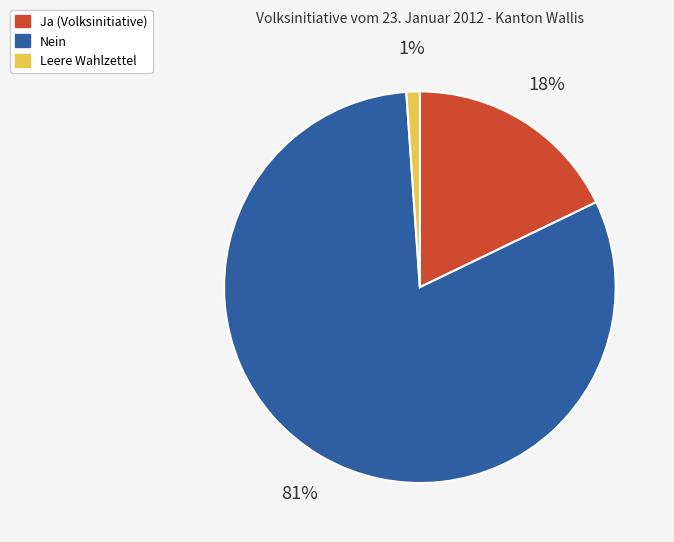

Is there a majority slice in this chart?

Yes